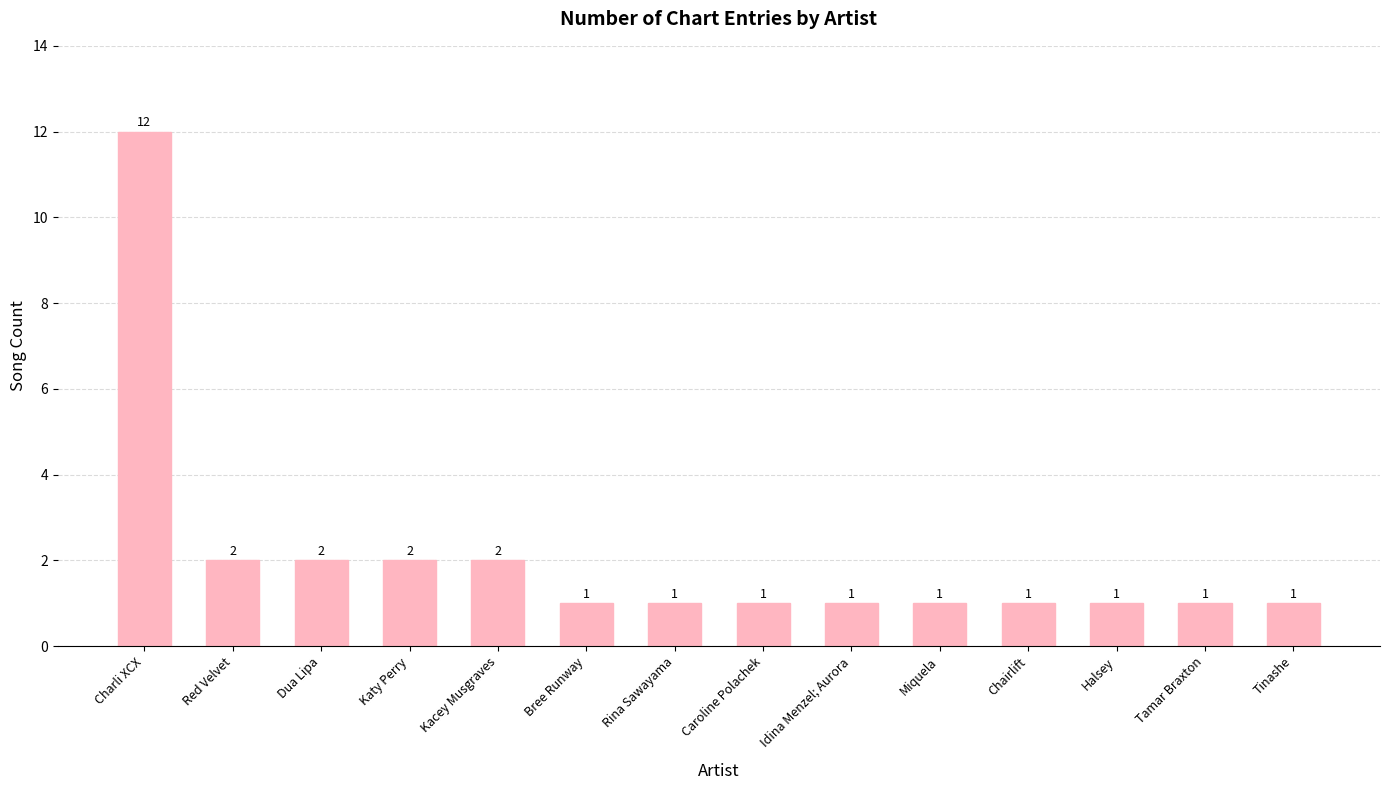

What is the label of the 10th bar from the left?

Miquela